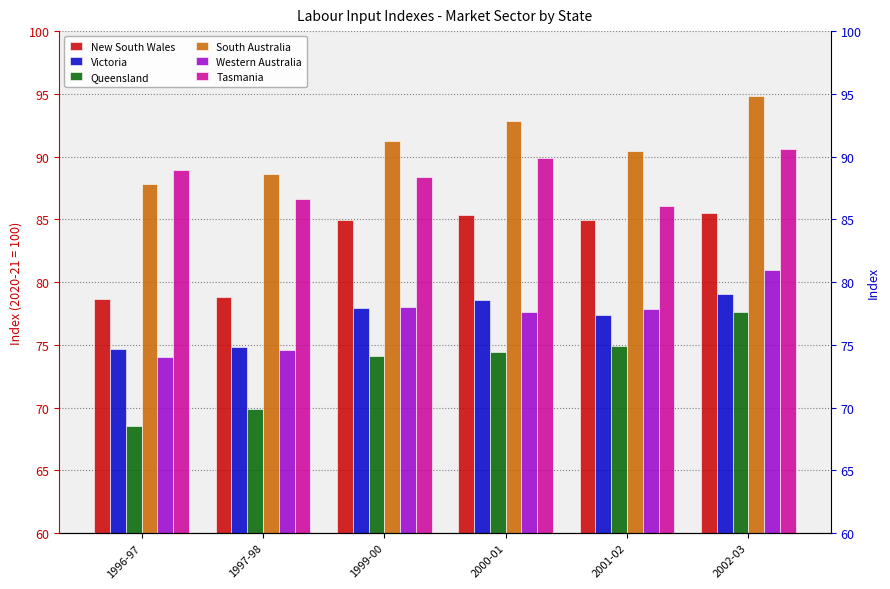

Which series has the widest spread of values?

Queensland